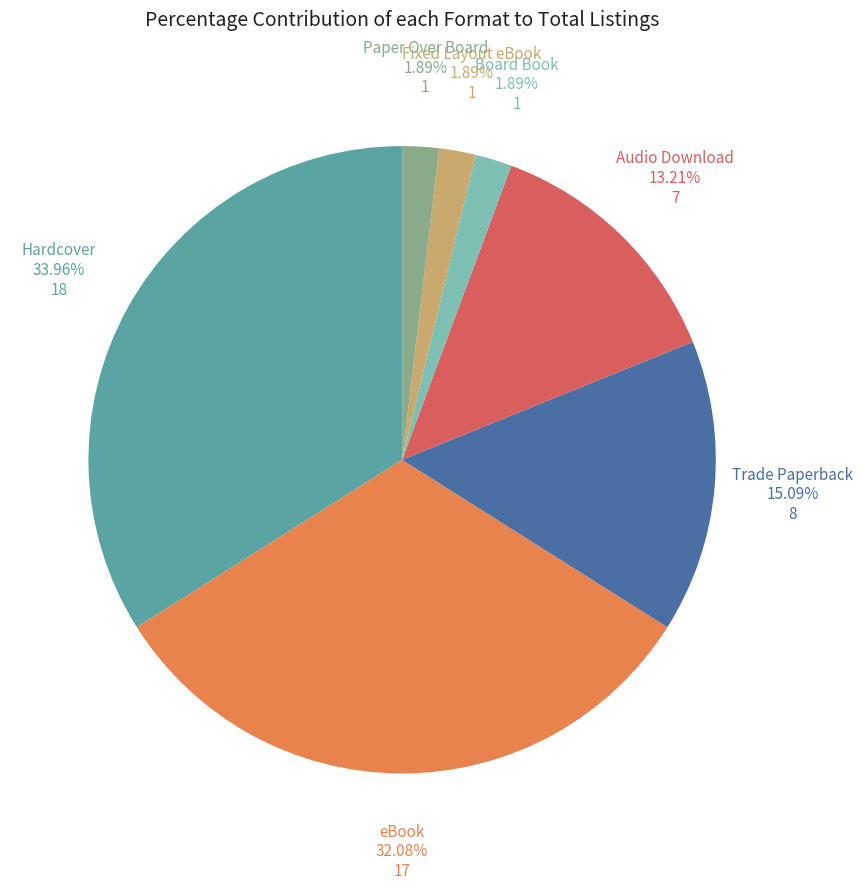

Is there any slice that represents more than half of the pie?

No